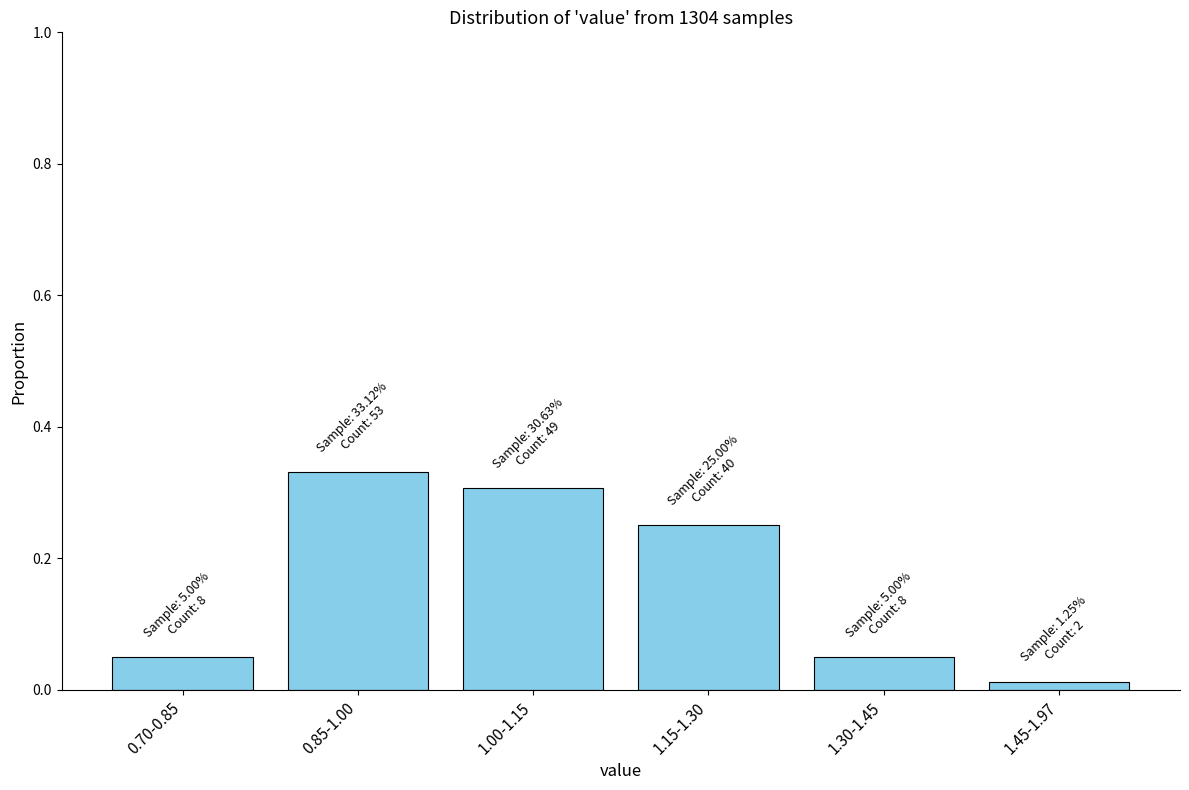

What is the label of the 6th bar from the left?

1.45-1.97